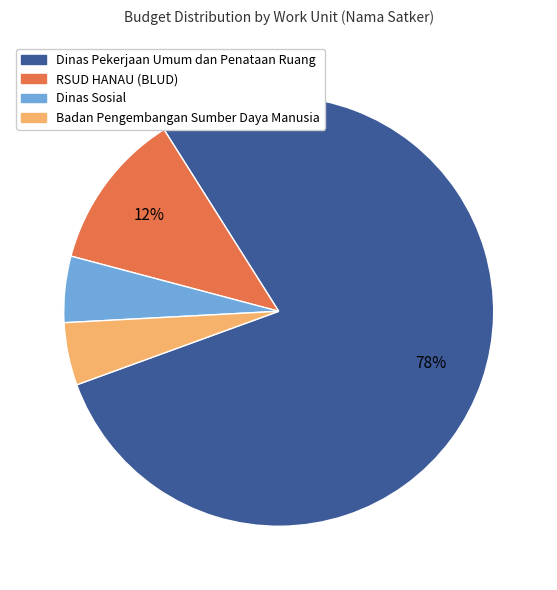

Does any single category account for the majority?

Yes